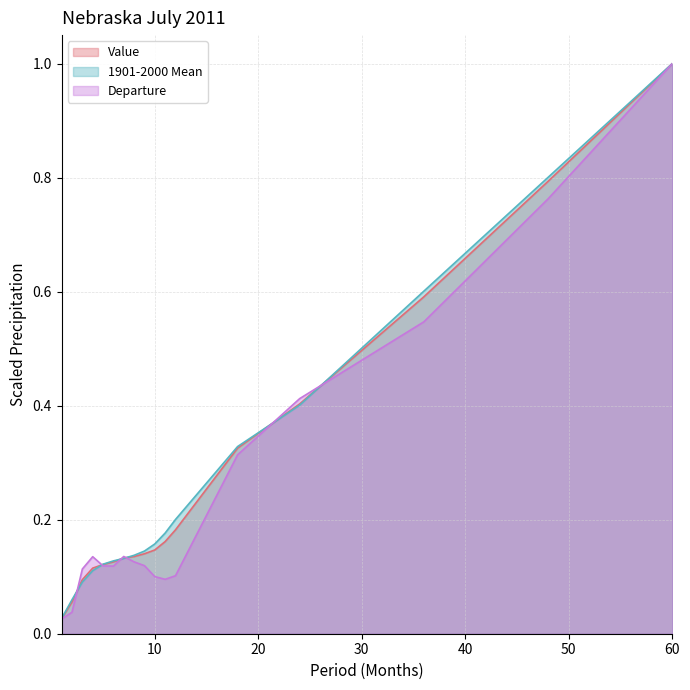

Which series has the widest spread of values?

Departure